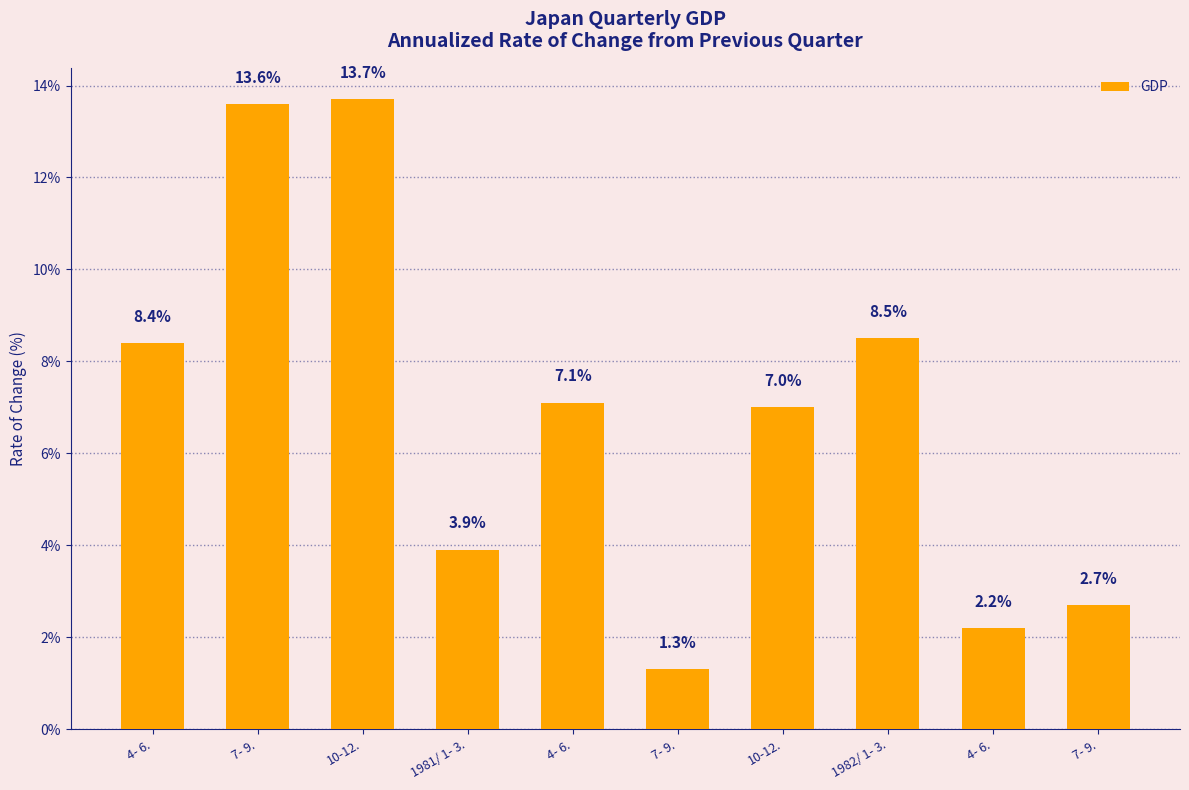

How many values are below 7?

4